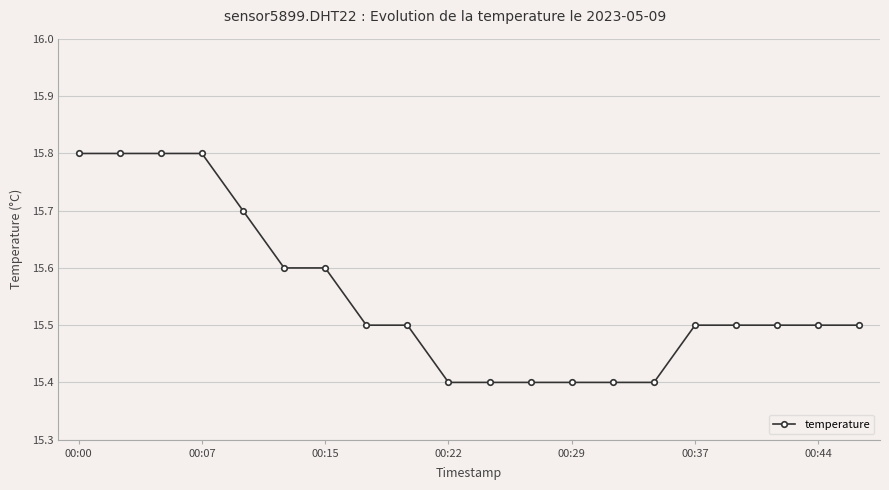

What is the maximum value shown in the chart?

15.8